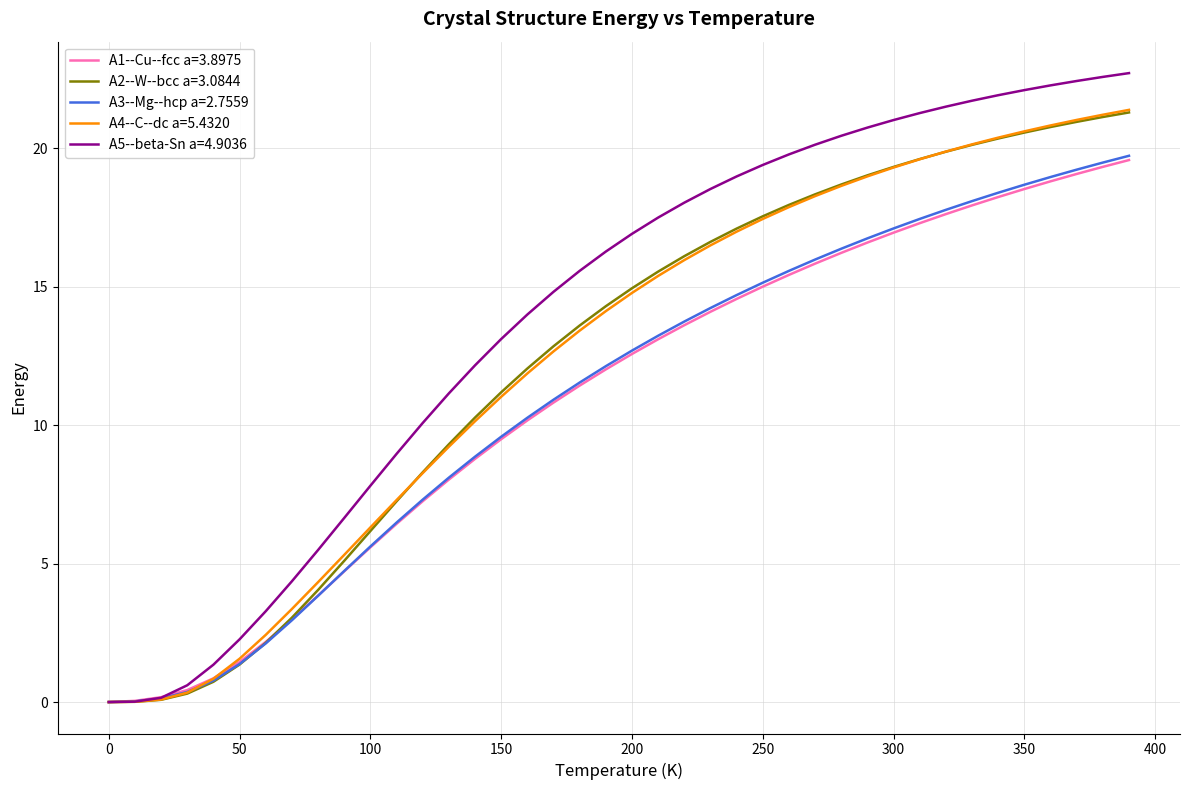

What is the maximum value for A3--Mg--hcp a=2.7559?

19.7